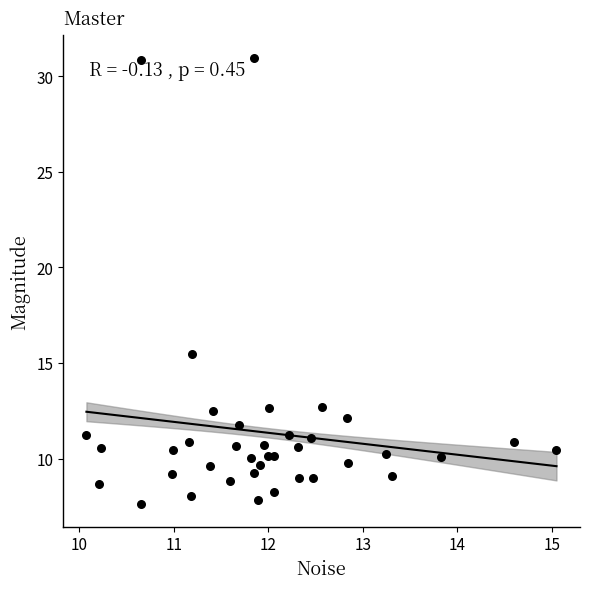

What is the range of X values (max minus min)?

5.0